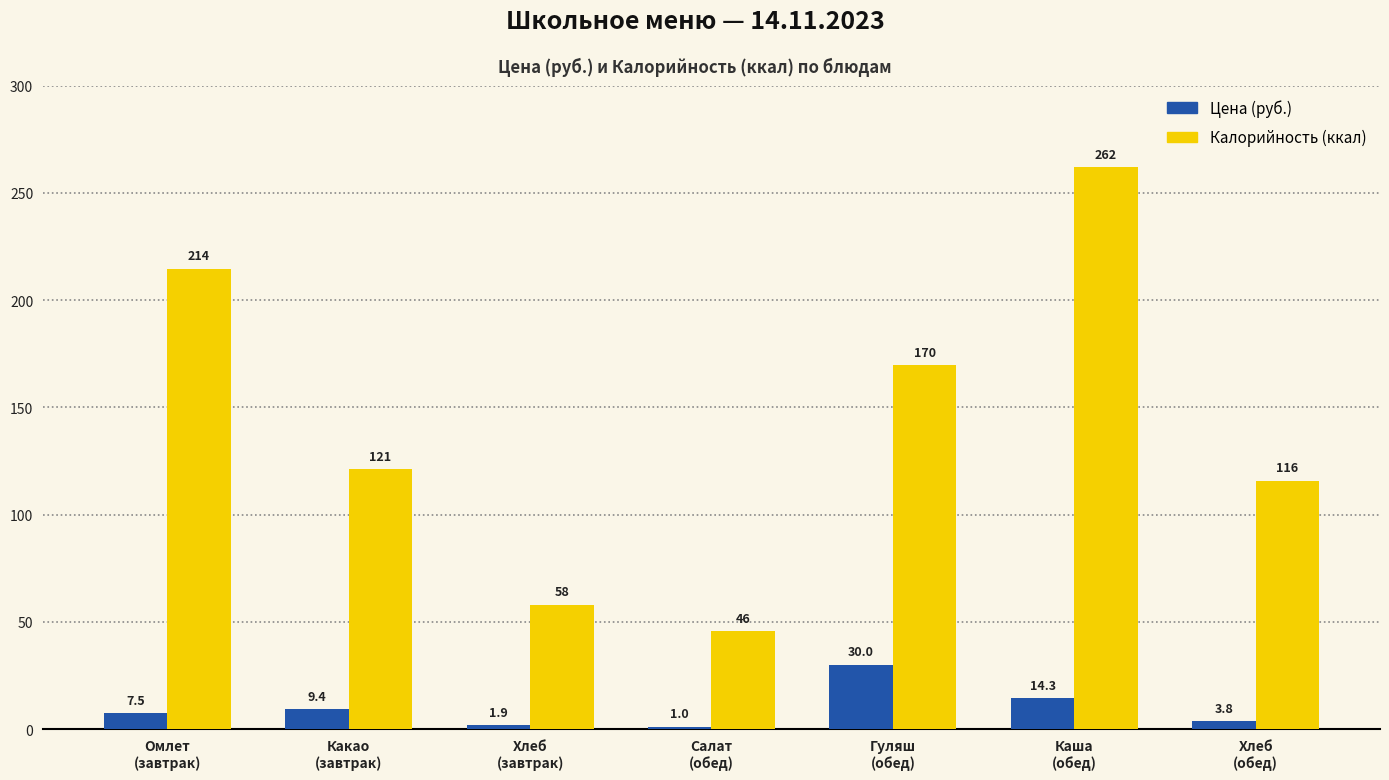

How many values in the Калорийность (ккал) series are below 121?

3